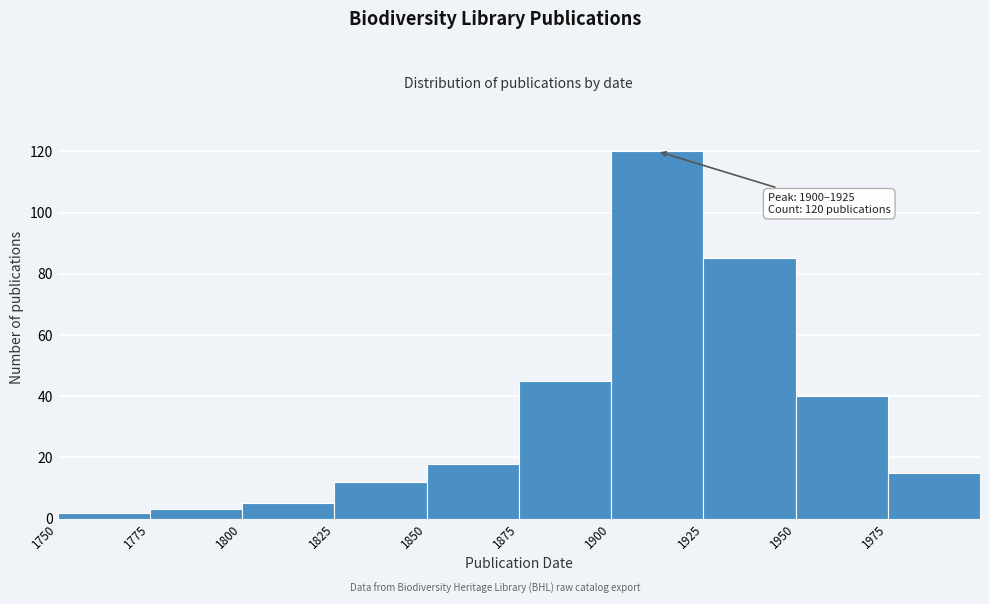

Which range on the x-axis has the tallest bar?

1900 to 1925